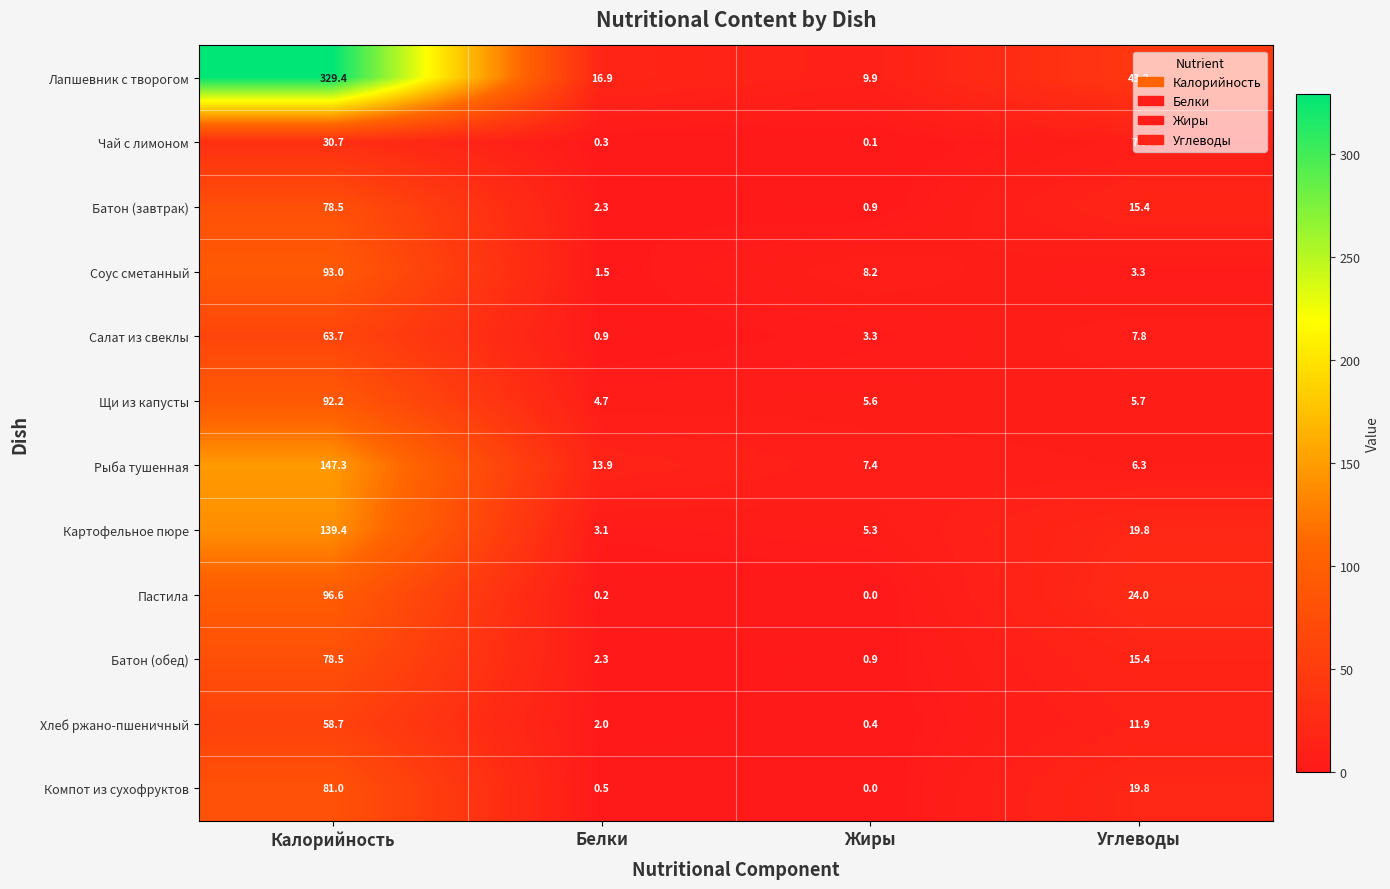

Count the number of data series in this chart.

12